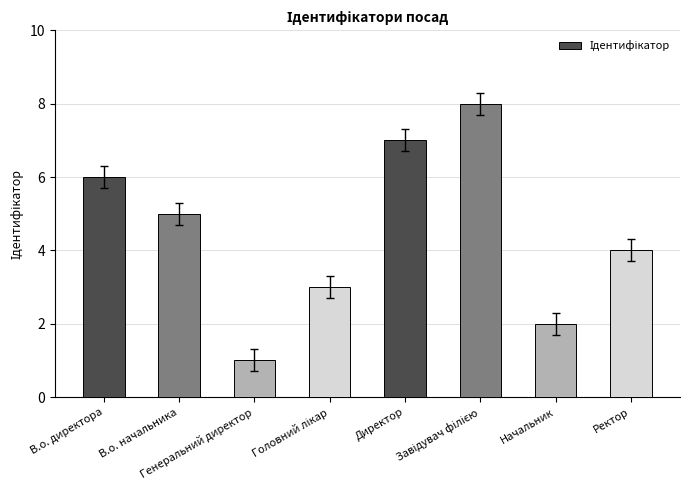

What is the sum of the values at Директор and Ректор?

11